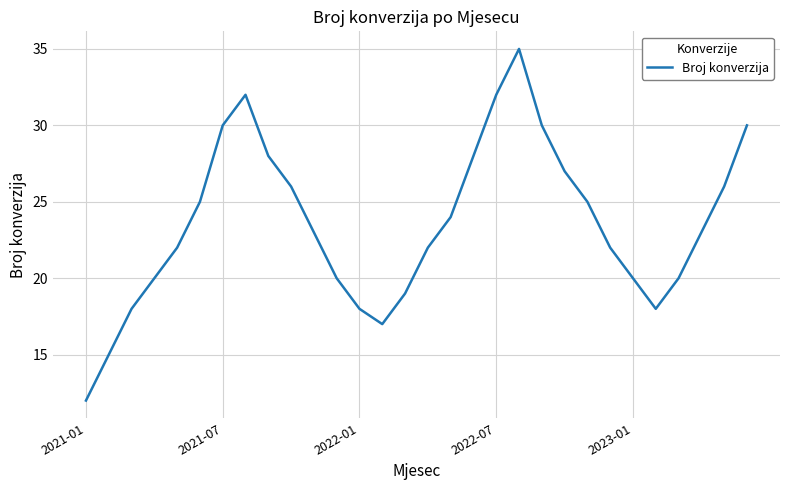

True or false: there are more than 2 points higher than both neighbors.

False